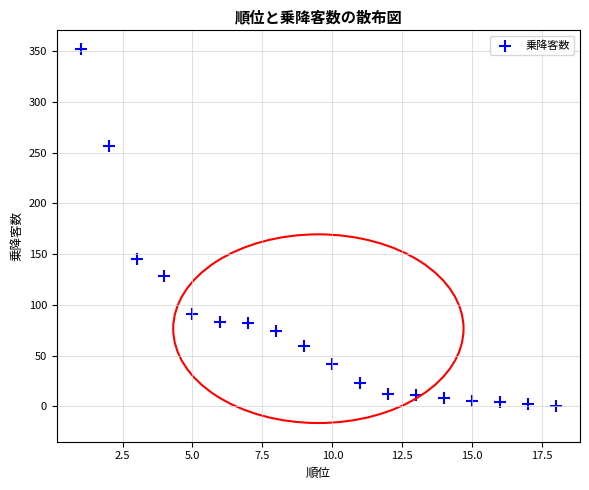

What is the range of X values (max minus min)?

17